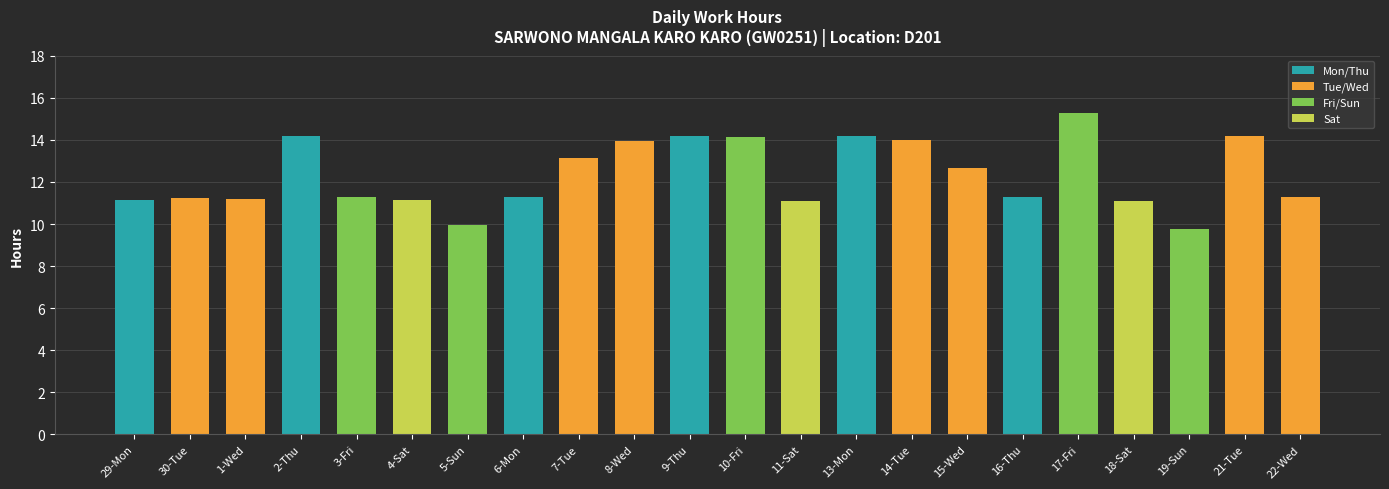

True or false: Mon/Thu has a value of 3.6 at 13-Mon.

False